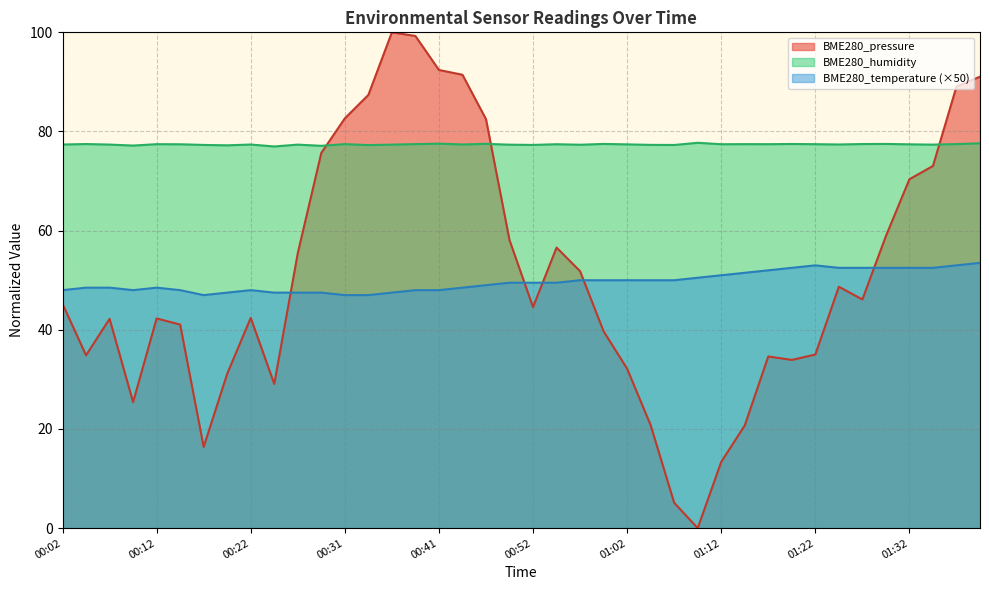

True or false: BME280_pressure and BME280_temperature cross at least once.

True